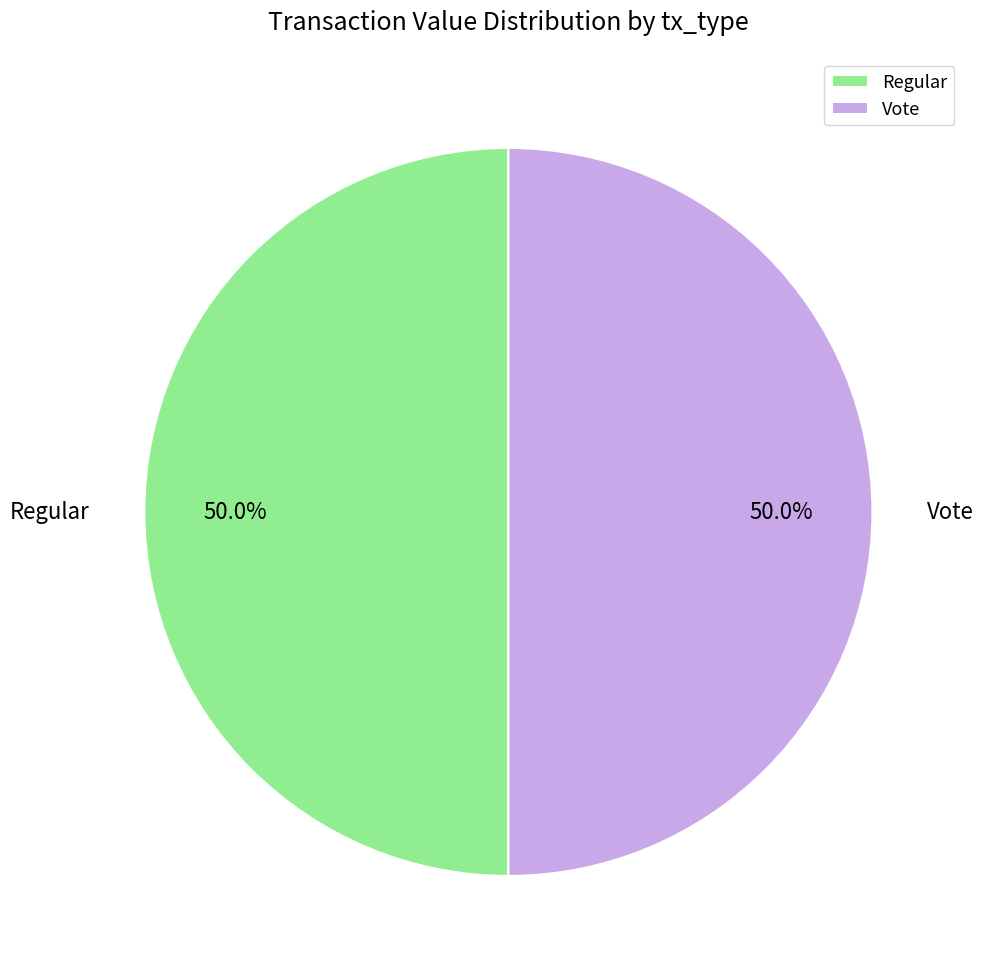

Combined, what portion of the pie is Regular and Vote?

100.0%